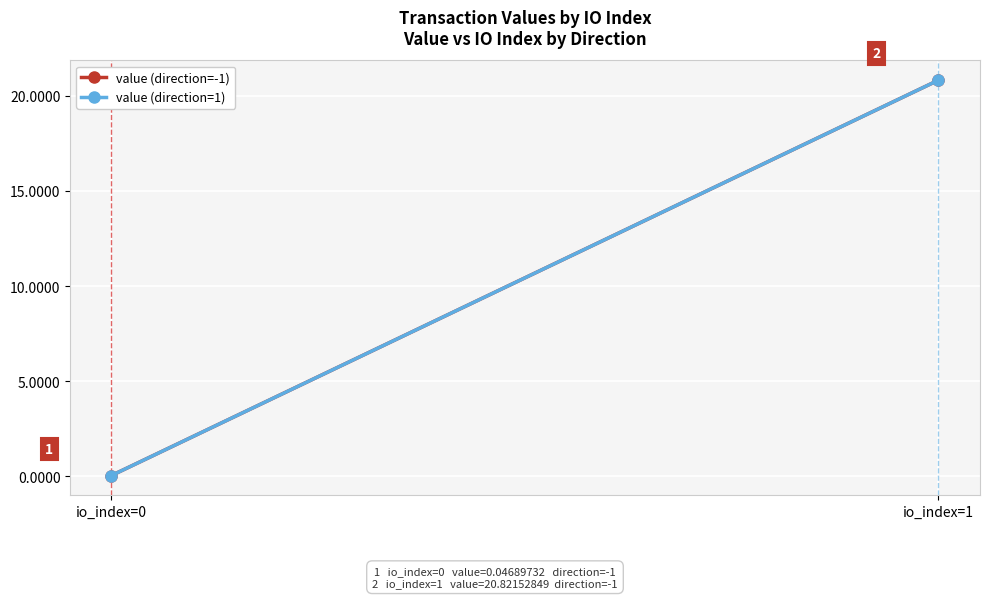

At which label does value (direction=1) first exceed 20?

io_index=1